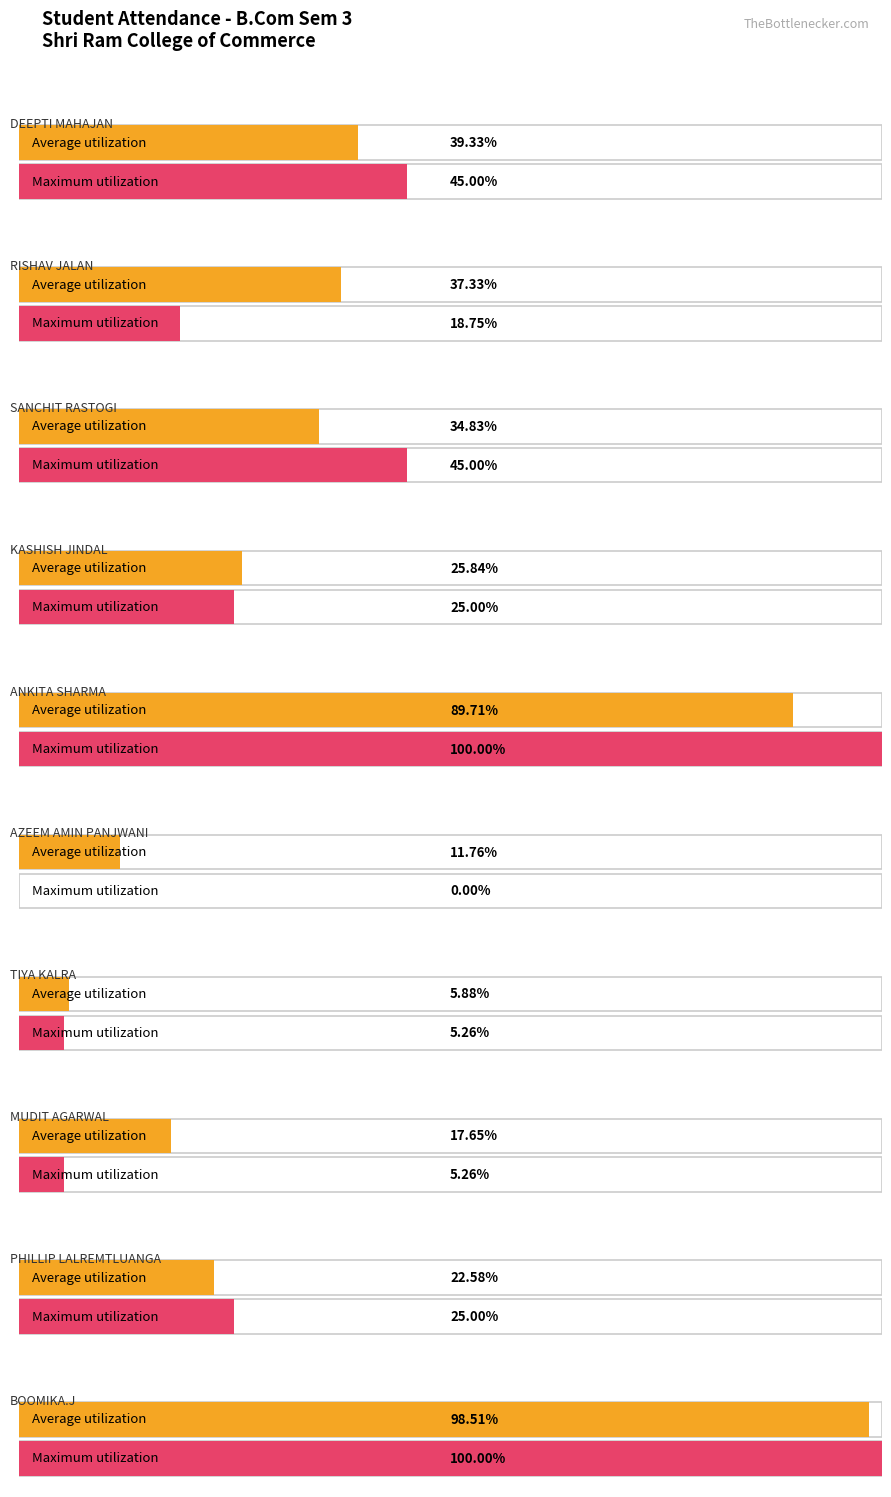

Count the number of data series in this chart.

2